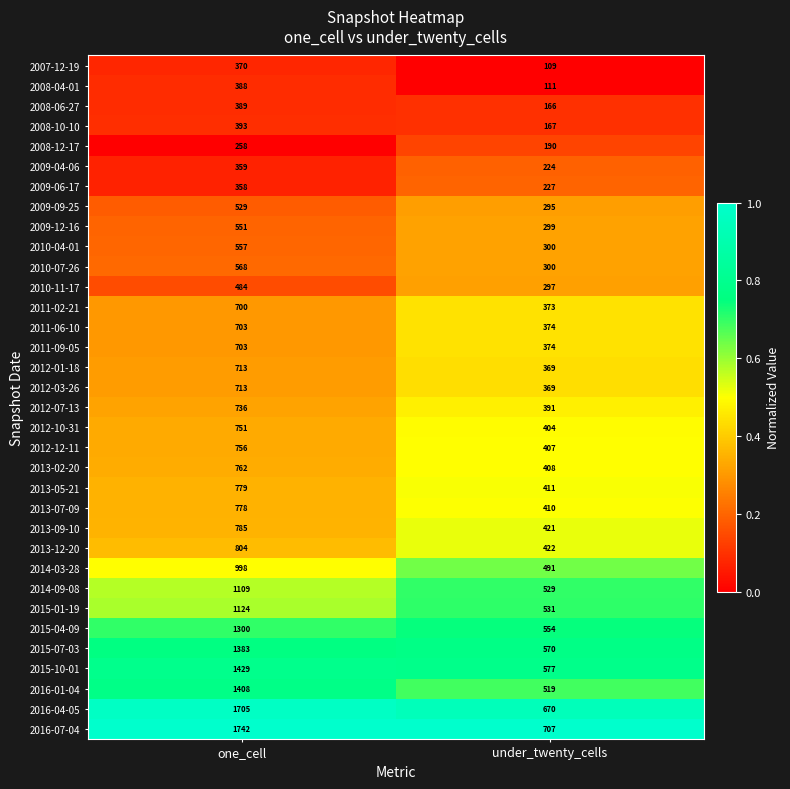

True or false: 2013-12-20 has a value of 804 at one_cell.

True